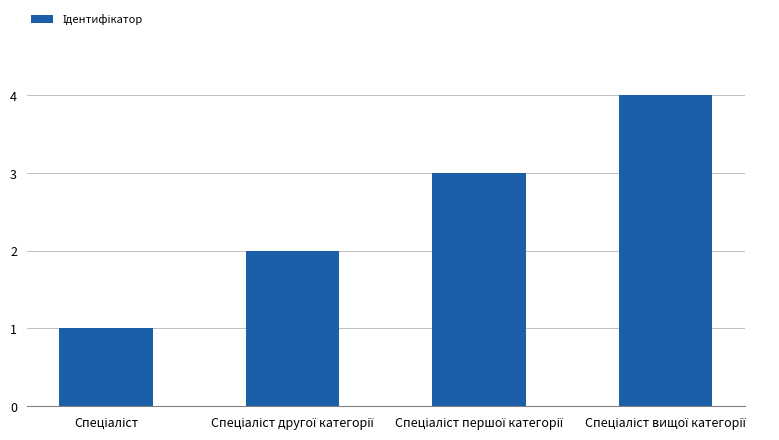

Count the number of categories in the chart.

4